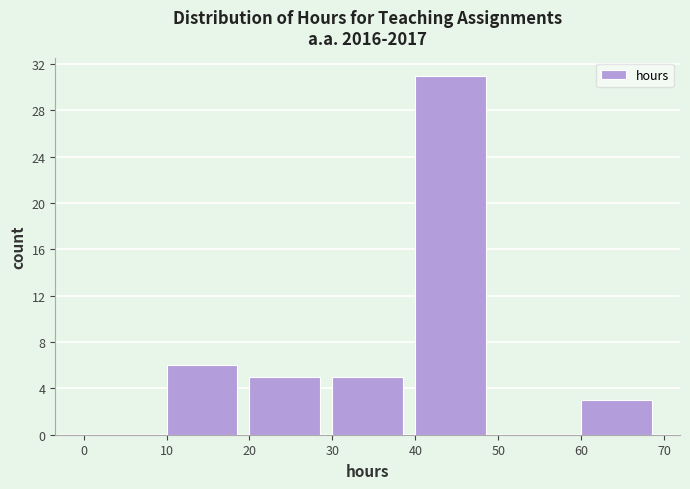

Reading left to right, transcribe this chart: for each bar, give the range it covers on the x-axis and its height. The values are not printed on the chart, so give them approximately, as read against the axis.

0 to 10: 0
10 to 20: 6
20 to 30: 5
30 to 40: 5
40 to 50: 31
50 to 60: 0
60 to 70: 3